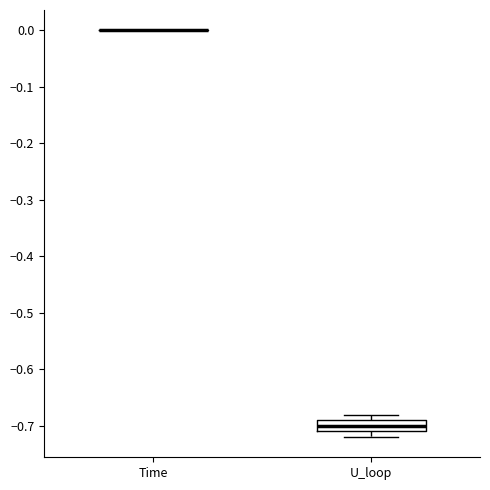

Reading left to right, transcribe this box plot: for each box, give where its median line is, the range the box spans, and where its two whiskers end, as read against the y-axis. The values are not printed on the chart, so give them approximately, as read against the axis.

Time: box collapsed to a line at 0.00, whiskers 0.00 to 0.00
U_loop: median -0.70, box -0.71 to -0.69, whiskers -0.72 to -0.68